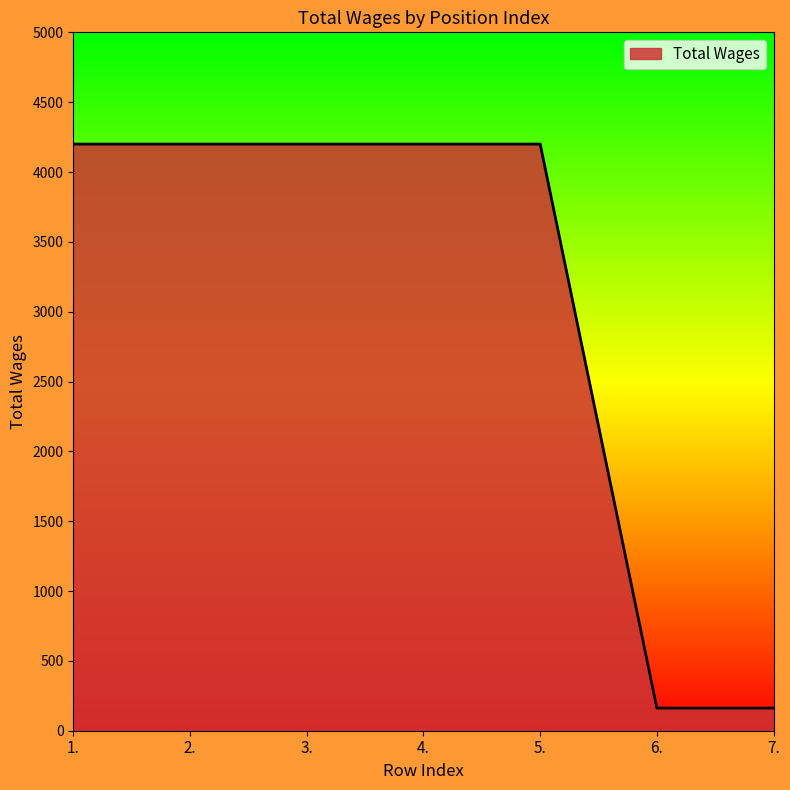

Count the values in the range 162 to 4200.

7